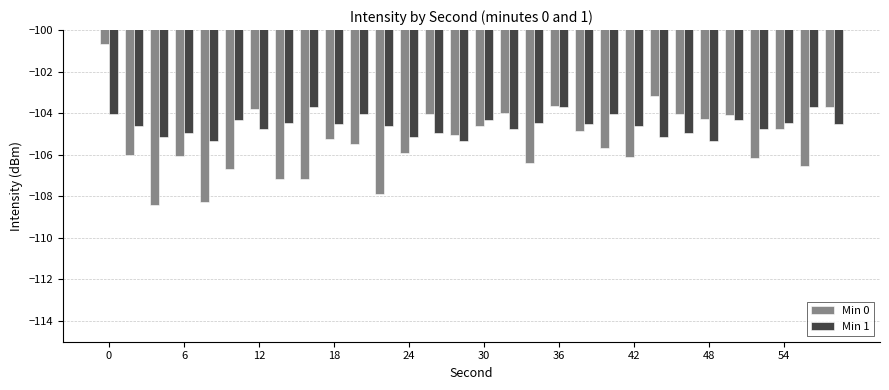

Which series has the largest total across all categories?

Min 1